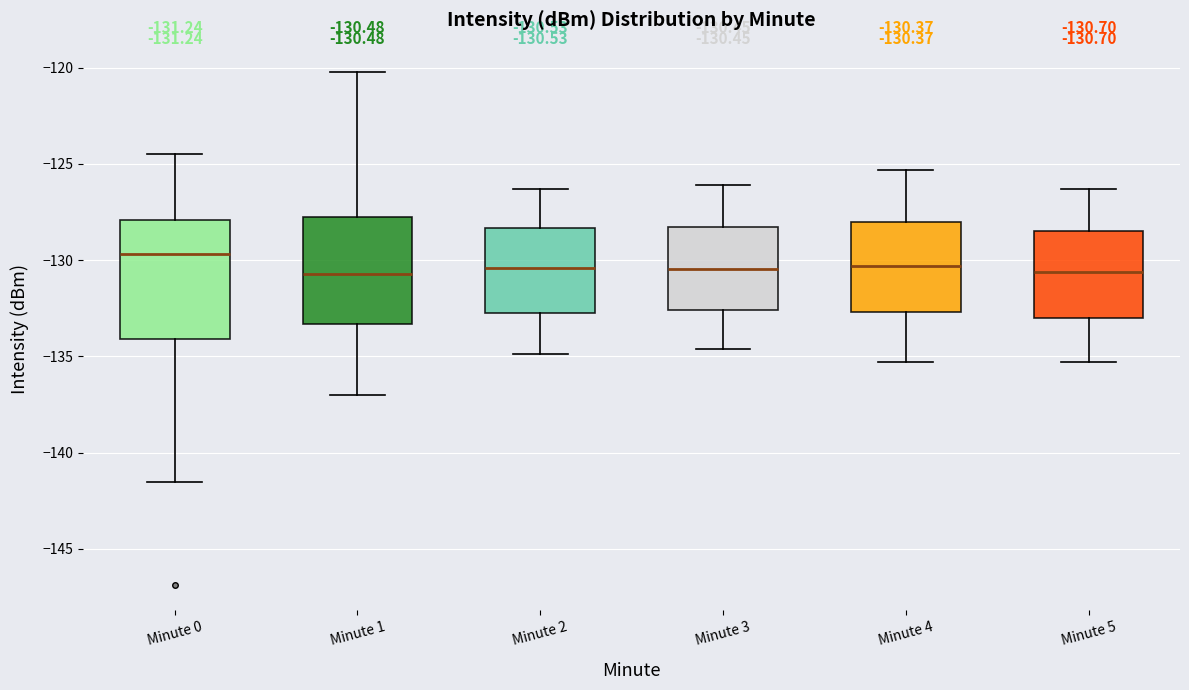

Comparing the boxes themselves (not the whiskers), which one is the tallest?

Minute 0